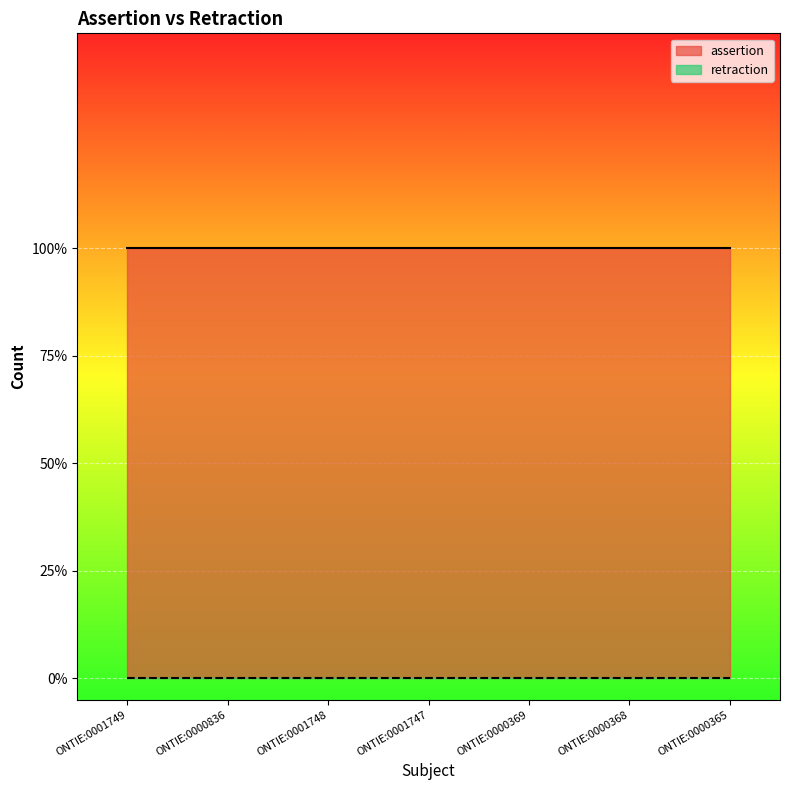

At how many categories does at least one series exceed 0?

7